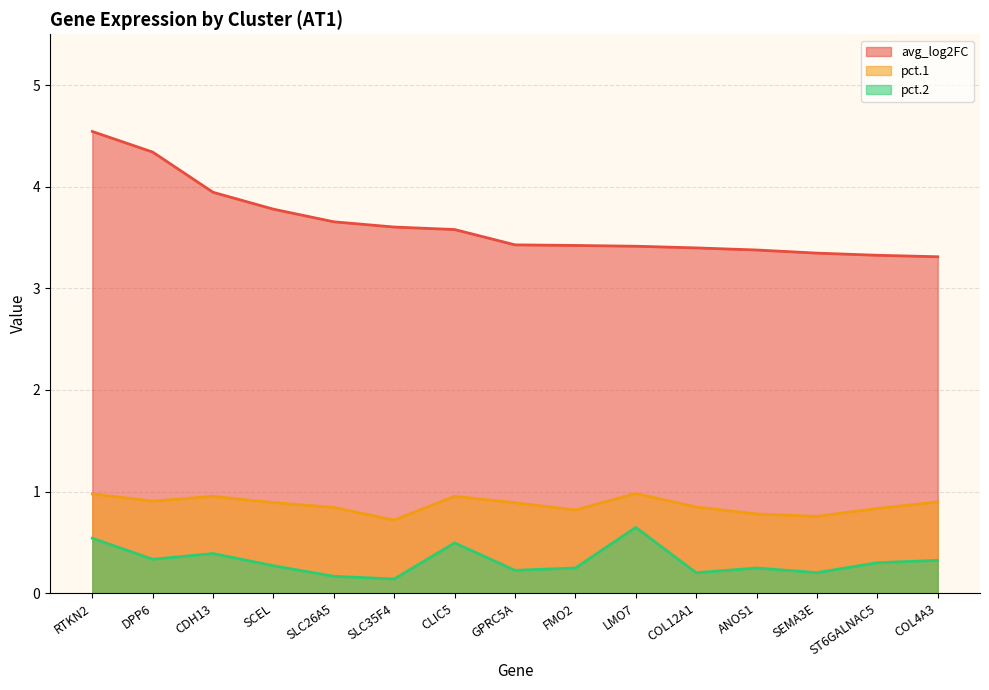

How many lines are shown in the chart?

3